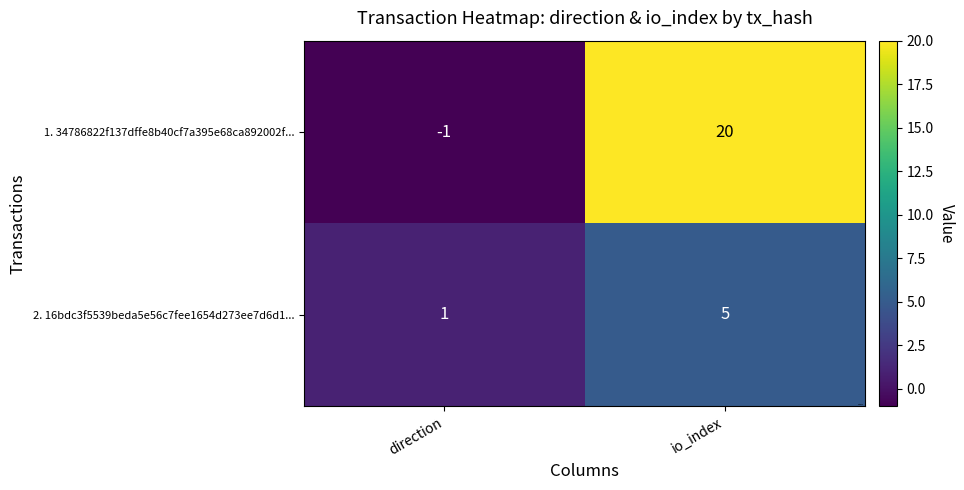

At which label is 1. 34786822f137dffe8b40cf7a395e68ca892002f... closest to 9?

direction